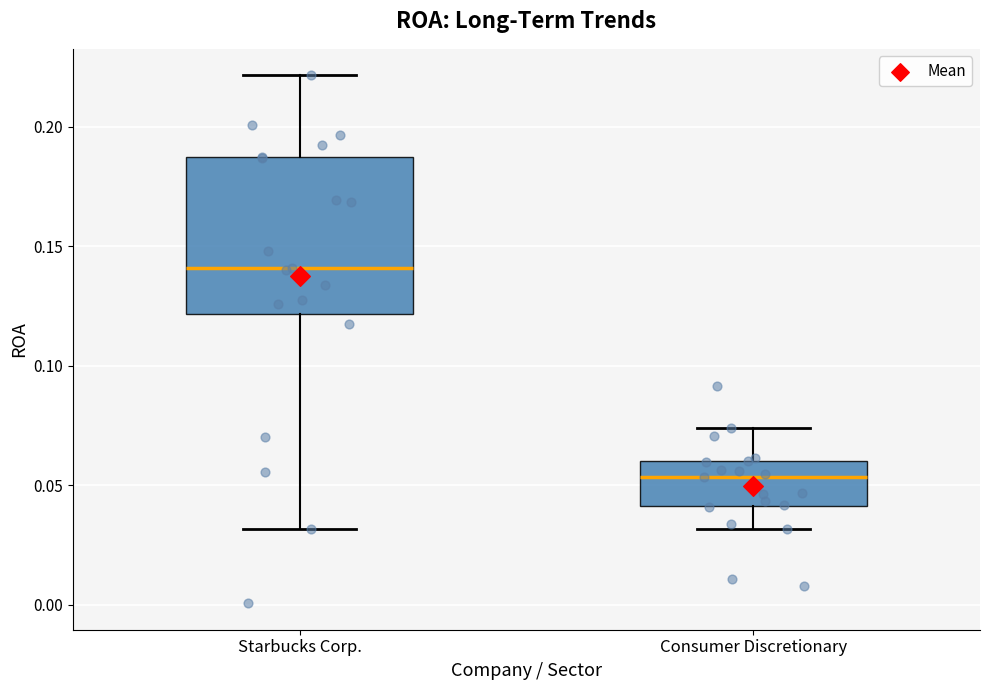

Comparing the boxes themselves (not the whiskers), which one is the tallest?

Starbucks Corp.